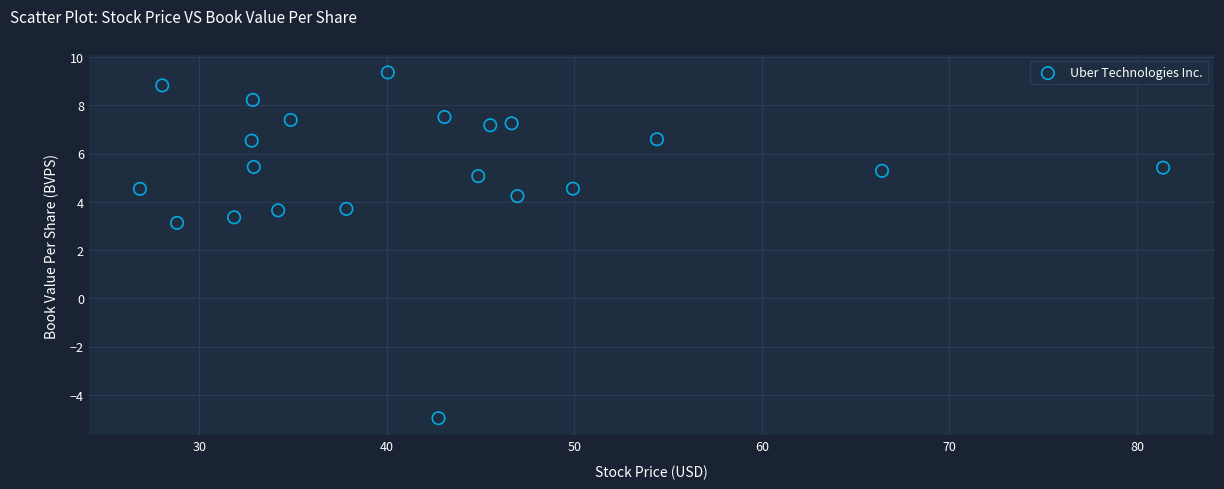

What is the range of X values (max minus min)?

54.6